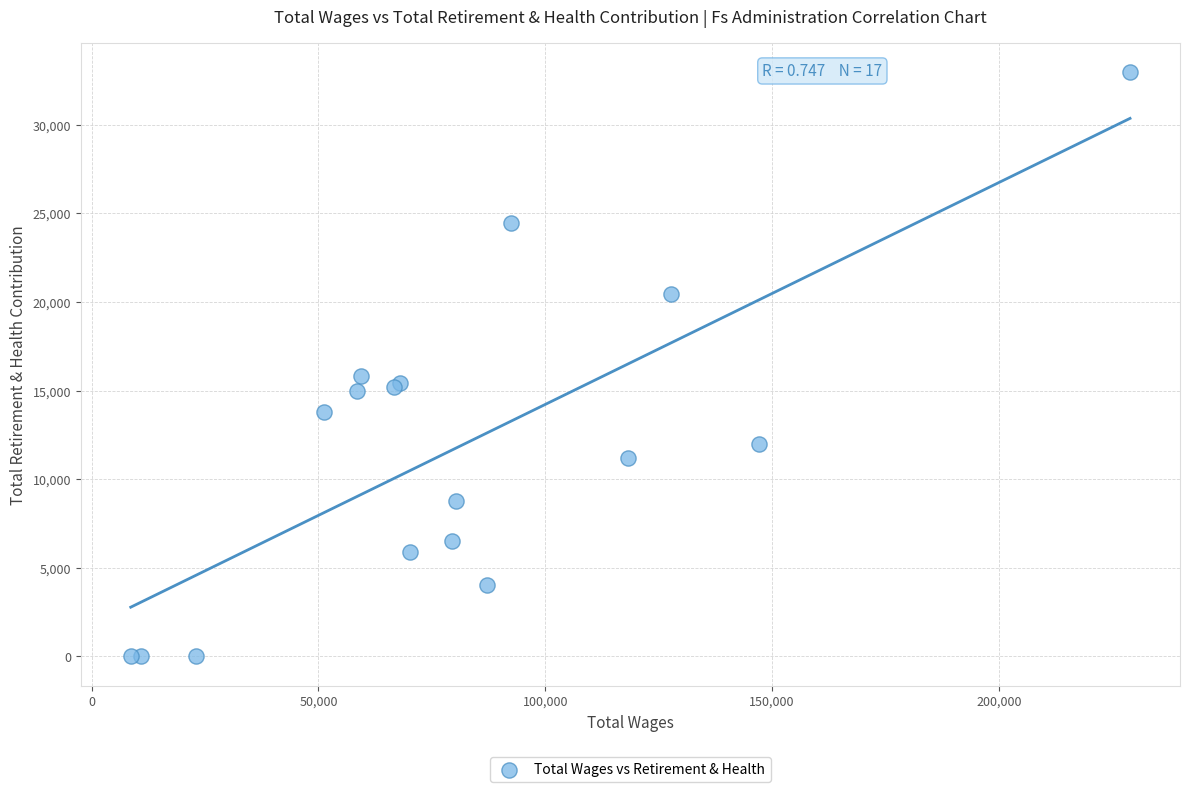

What Y value in the scatter plot is closest to 16478?

15833